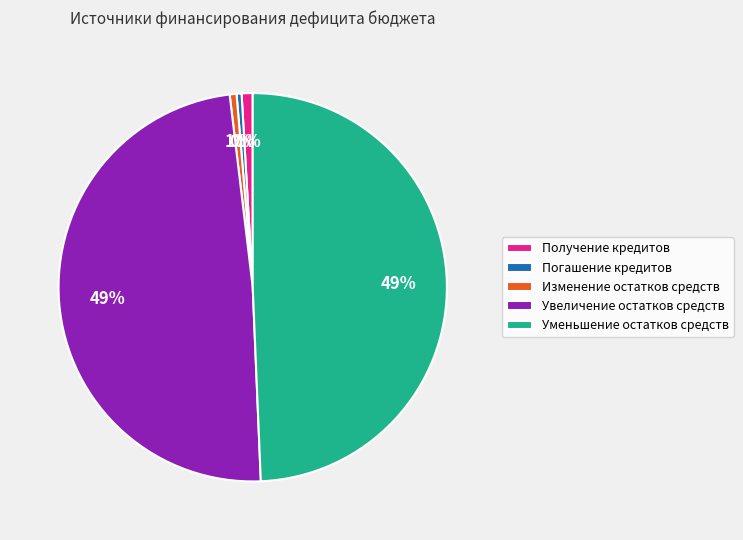

To the nearest percent, what percentage of the pie is Получение кредитов?

1%